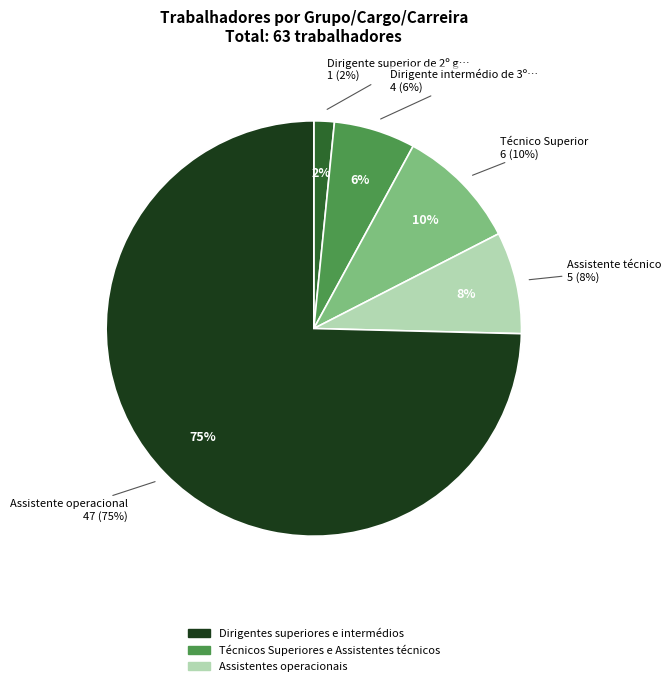

To the nearest percent, what is the difference between the Técnico Superior and Dirigente superior de 2º grau slice percentages?

8%